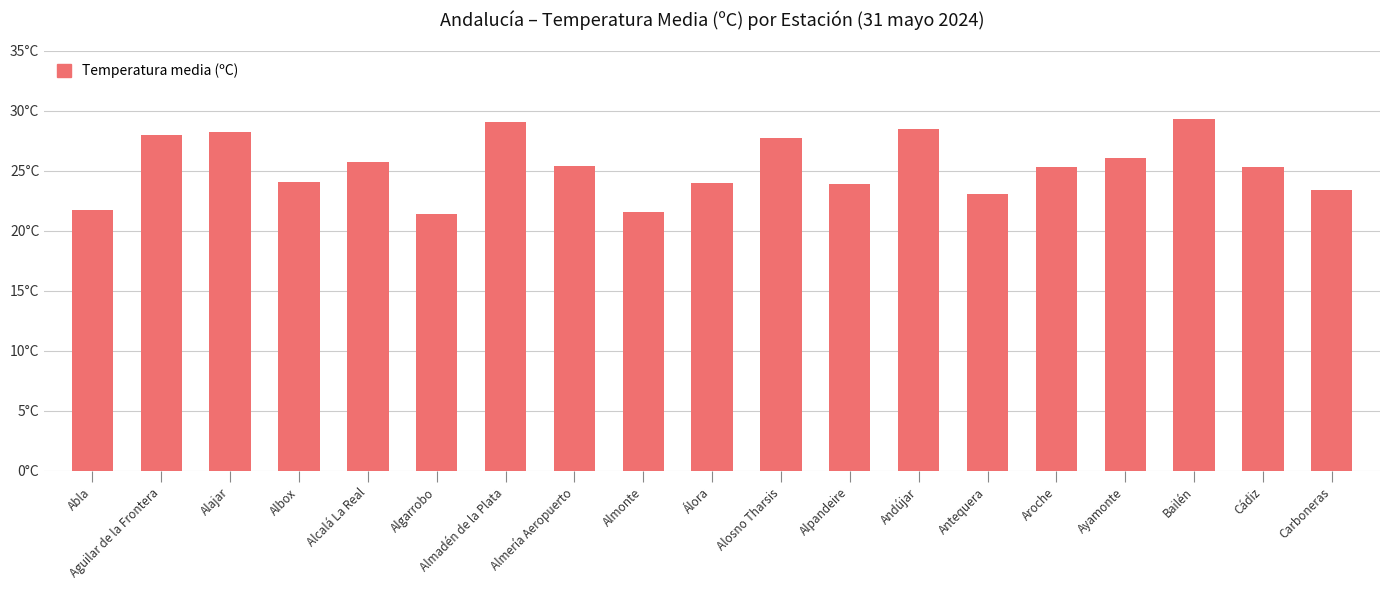

Which label corresponds to the smallest value in the chart?

Algarrobo